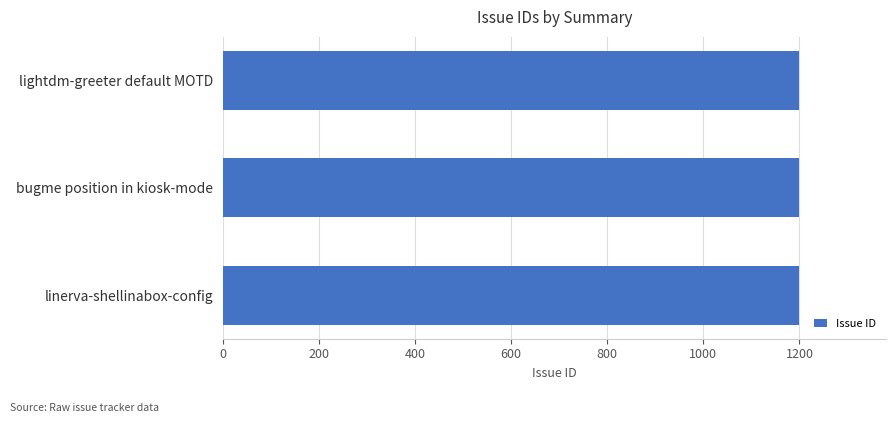

True or false: the data shows 1200 at lightdm-greeter default MOTD.

True